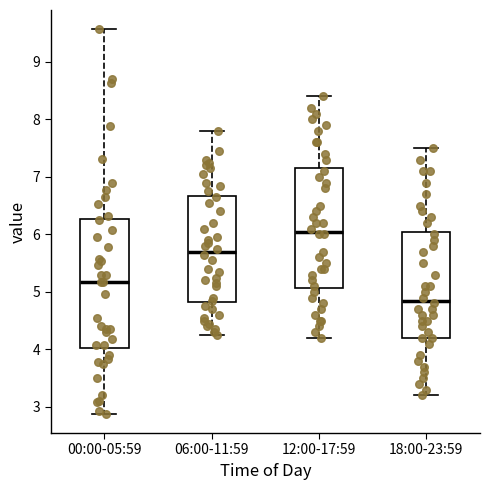

Where is the lower edge of the box for 00:00-05:59 on the y-axis? The values are not printed on the chart, so give them approximately, as read against the axis.

4.0